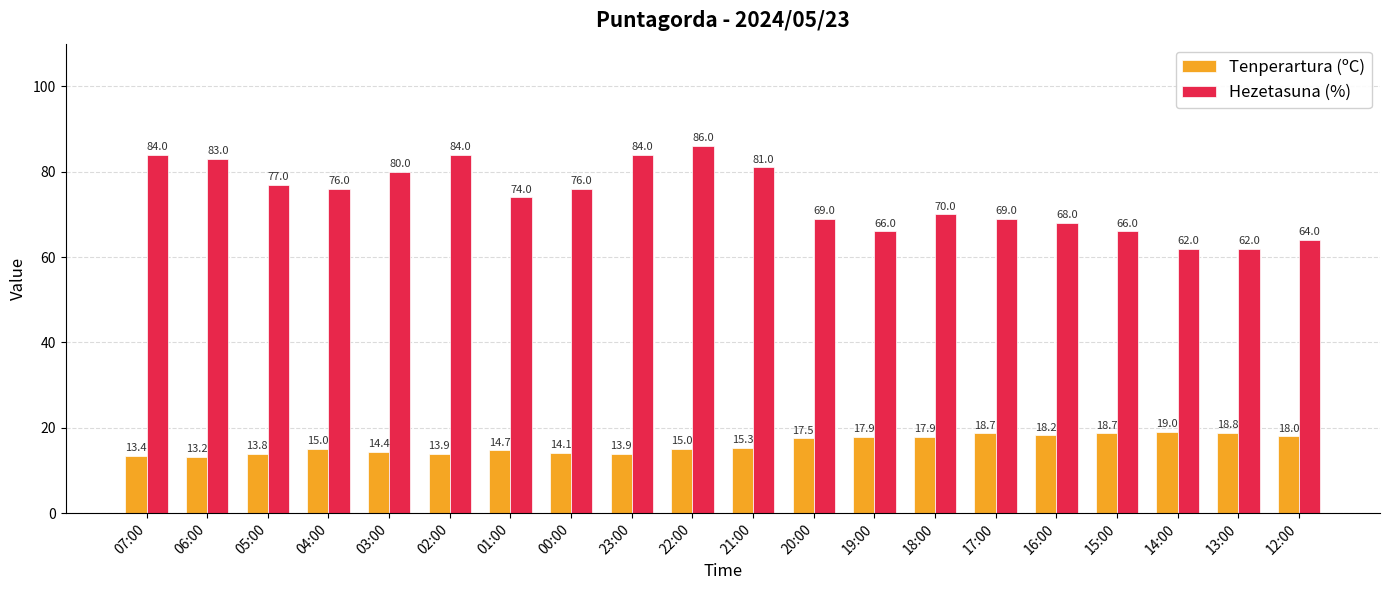

What is the maximum value shown in the chart?

86.0